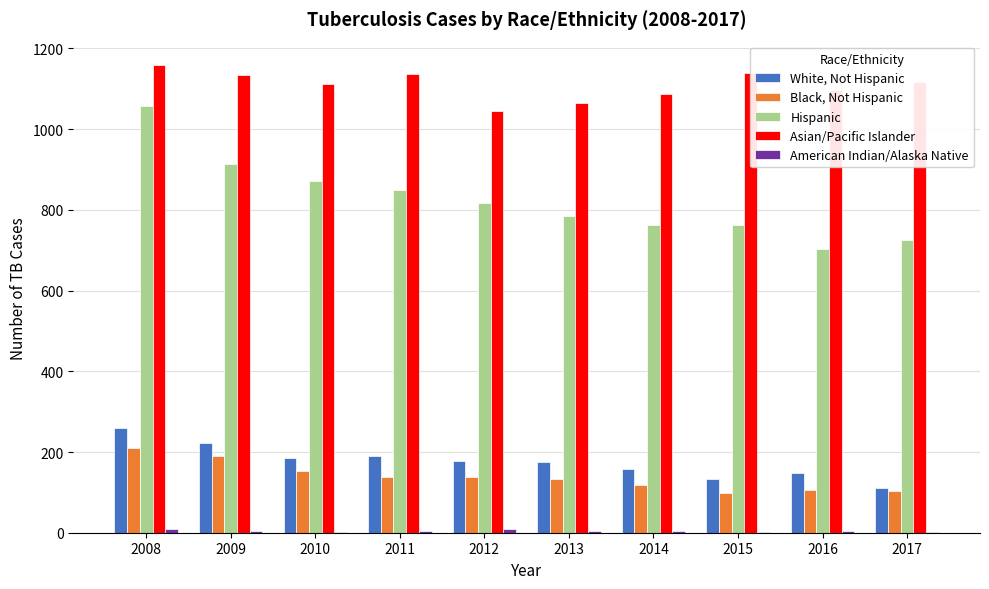

Which series has the largest total across all categories?

Asian/Pacific Islander